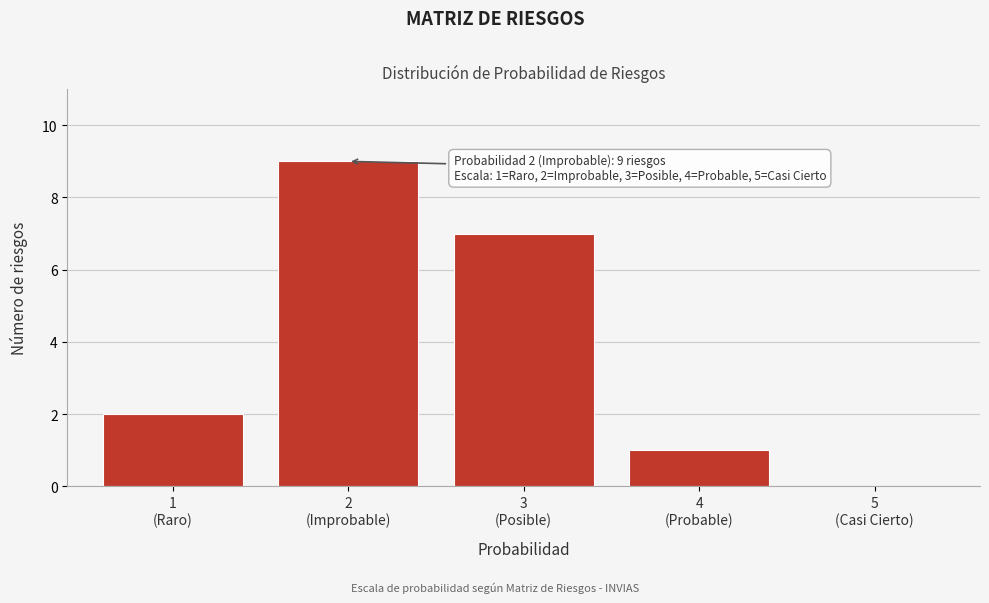

What is the sum of all values?

19